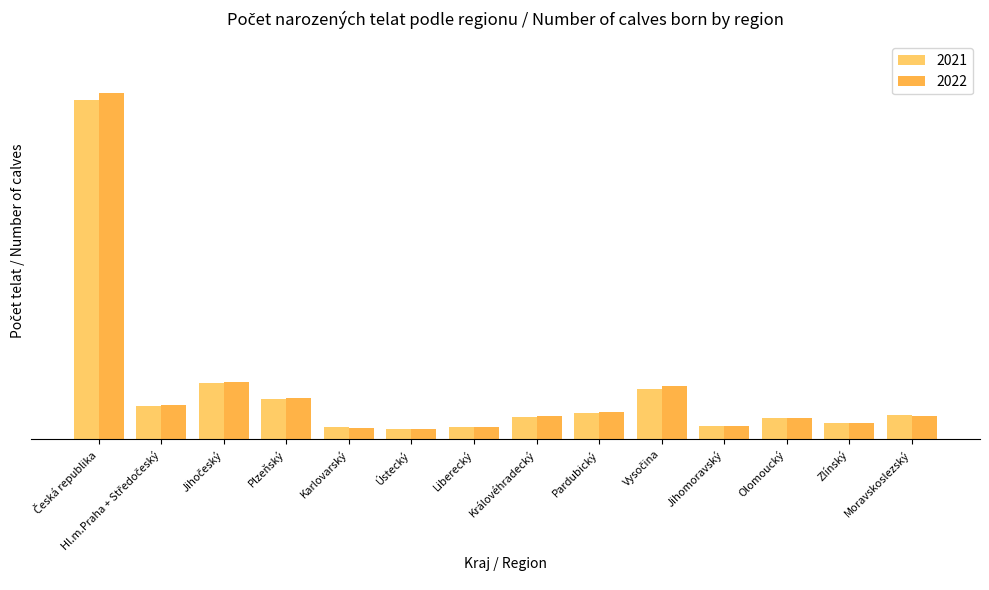

Does the chart contain stacked bars?

No